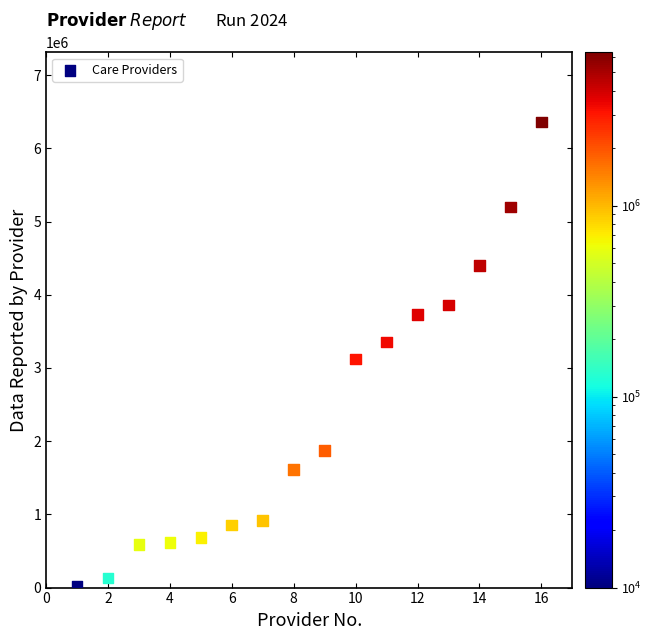

What is the range of Y values (max minus min)?

6348914